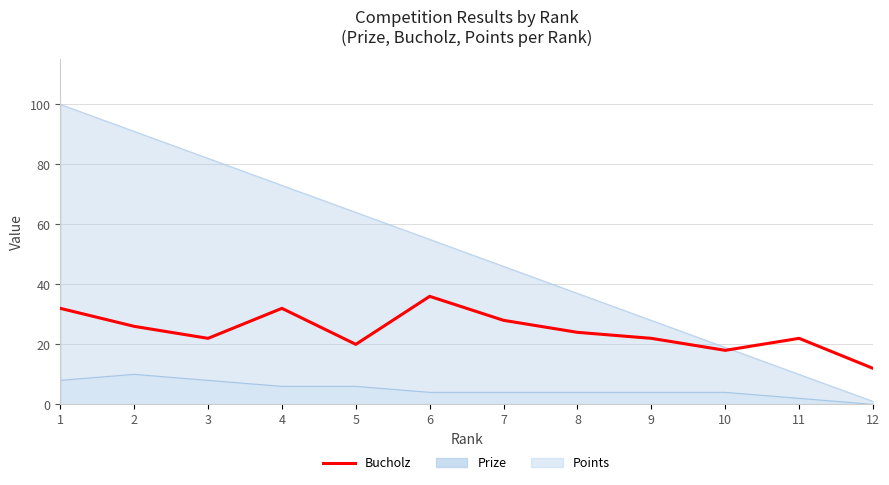

What is the value of the 4th point from the left?

32